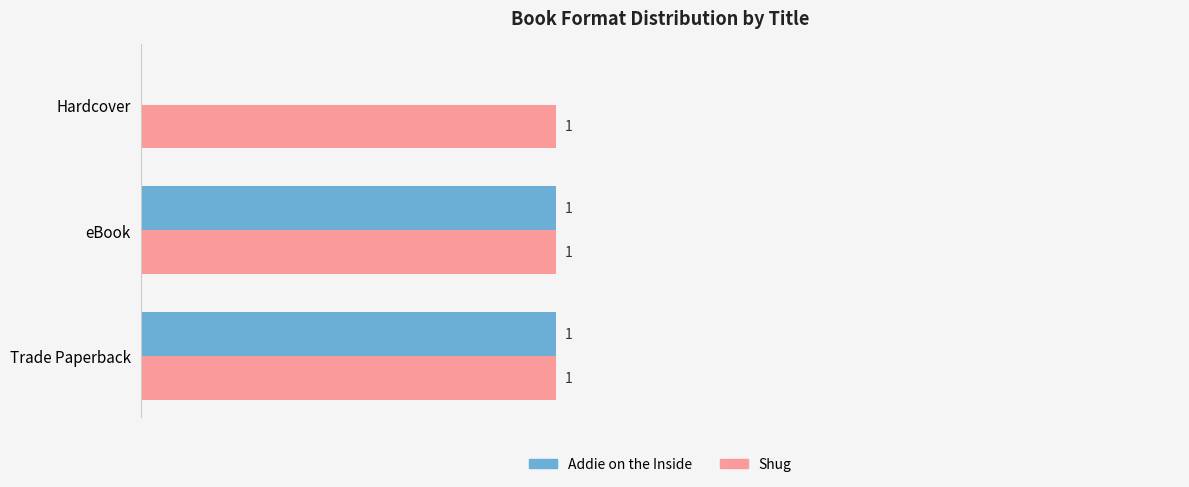

Which series has the largest total across all categories?

Shug